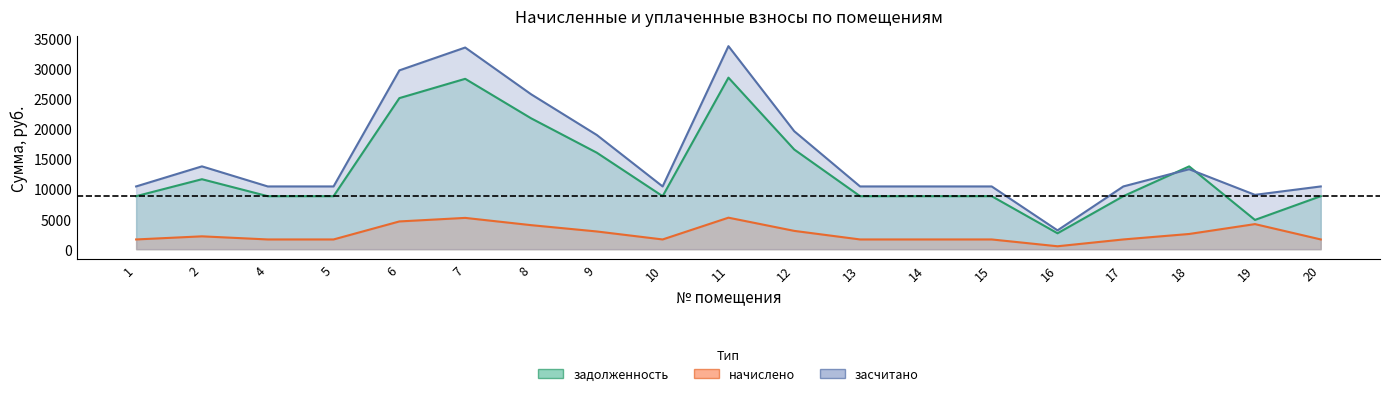

True or false: засчитано and начислено intersect in this chart.

False